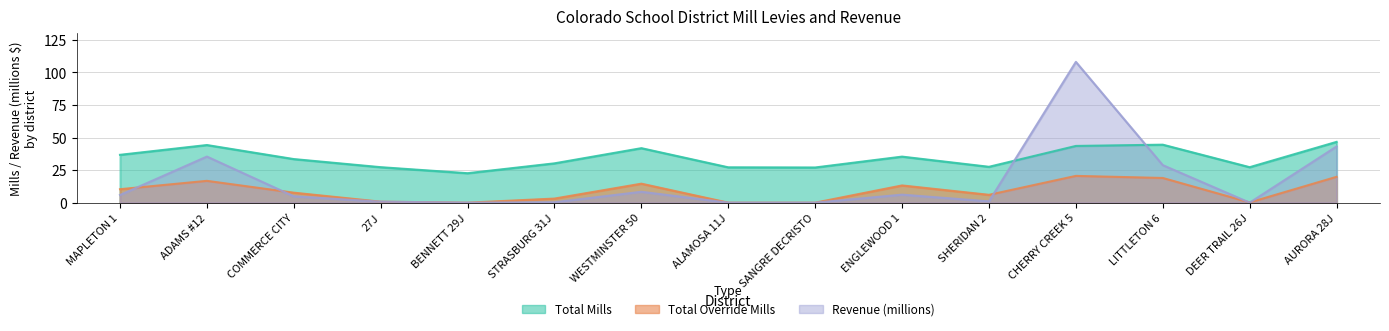

What is the approximate value of Revenue (millions) at SHERIDAN 2?

1.0